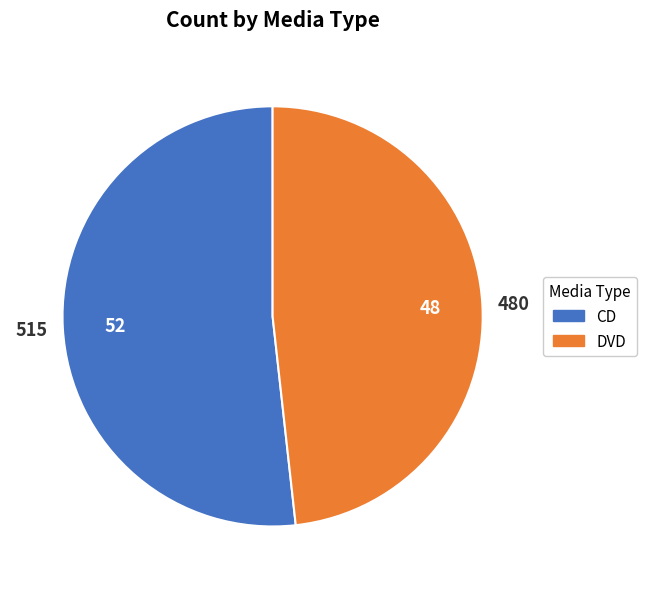

Rank the categories by value from lowest to highest.

DVD, CD